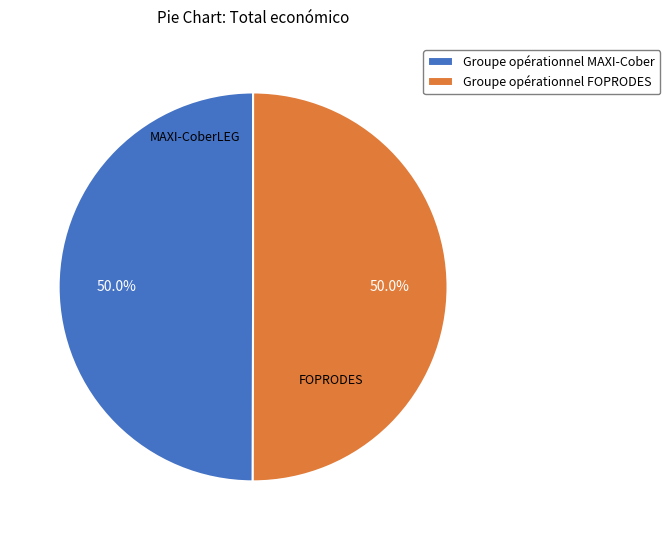

How many slices are in this pie chart?

2